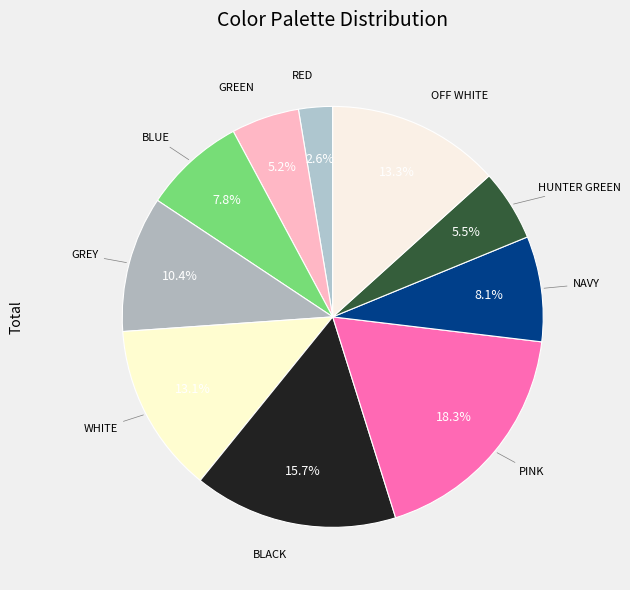

How many segments does this pie chart have?

10